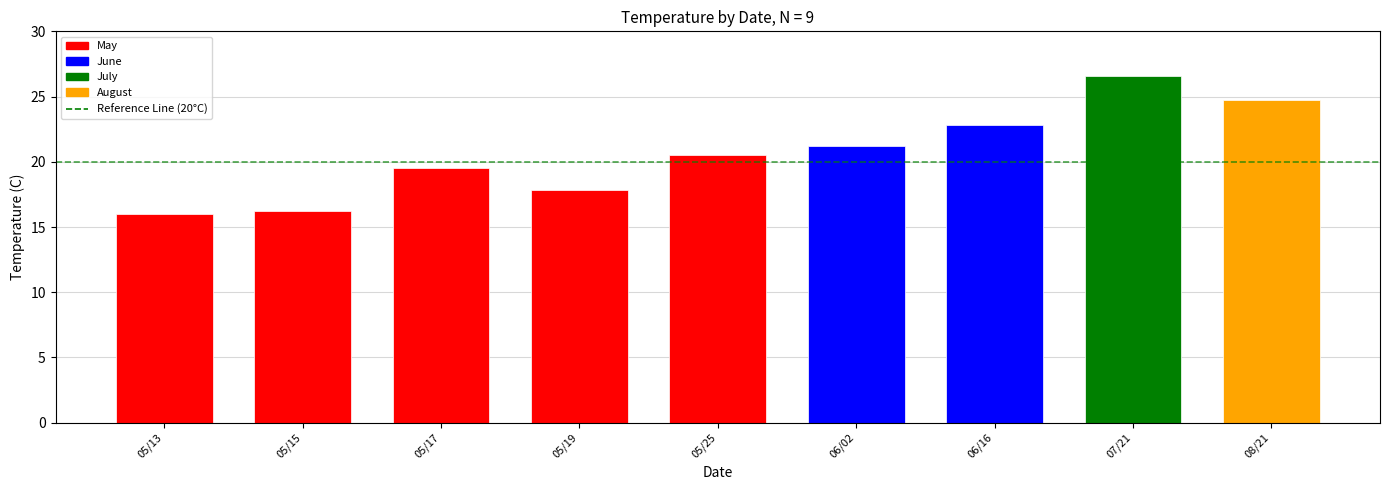

List the labels in order of value, largest first.

07/21, 08/21, 06/16, 06/02, 05/25, 05/17, 05/19, 05/15, 05/13